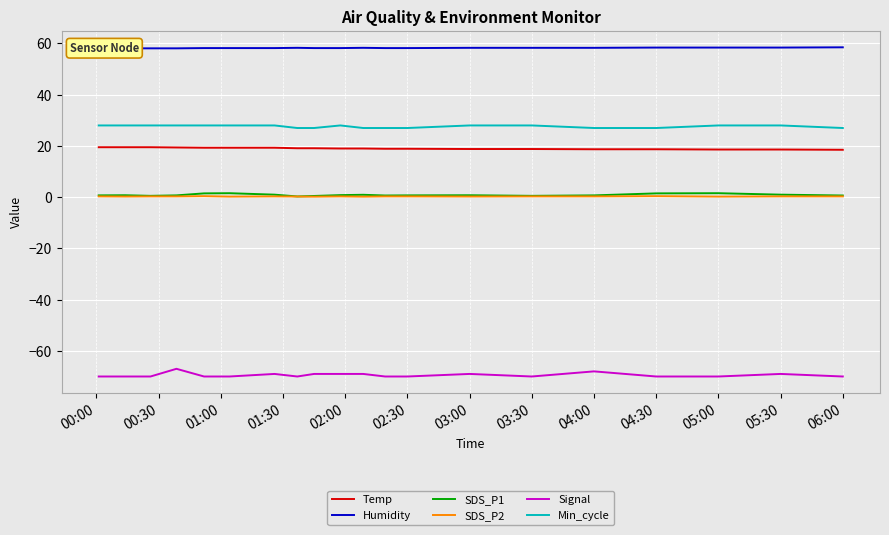

True or false: Signal and SDS_P2 intersect in this chart.

False